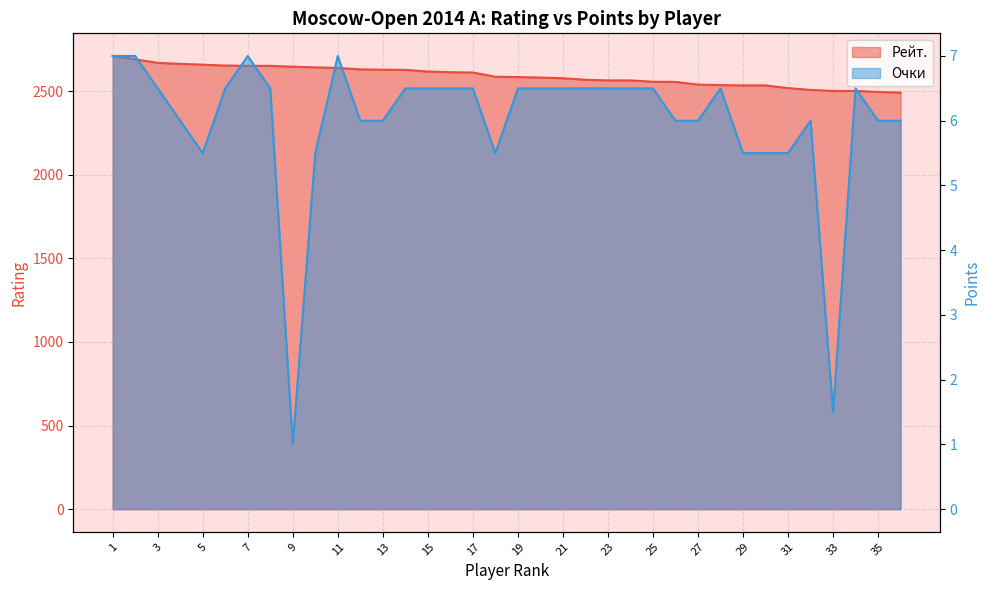

Which series has the largest range (max minus min)?

Рейт.